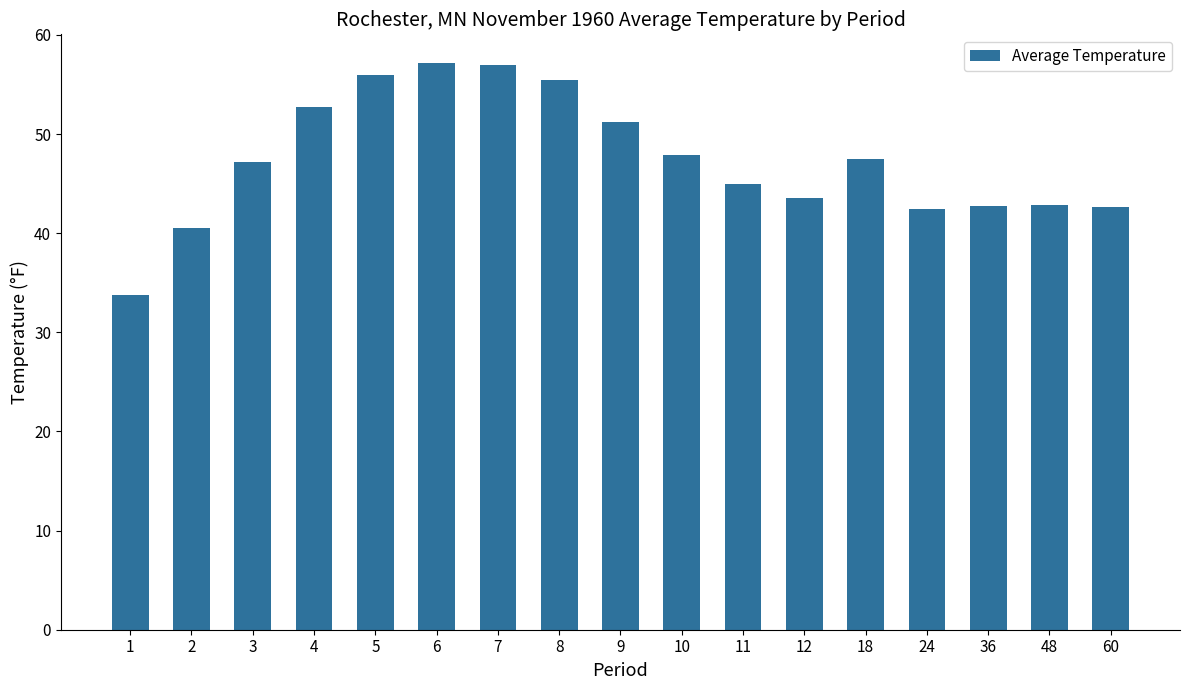

What is the maximum value shown in the chart?

57.2